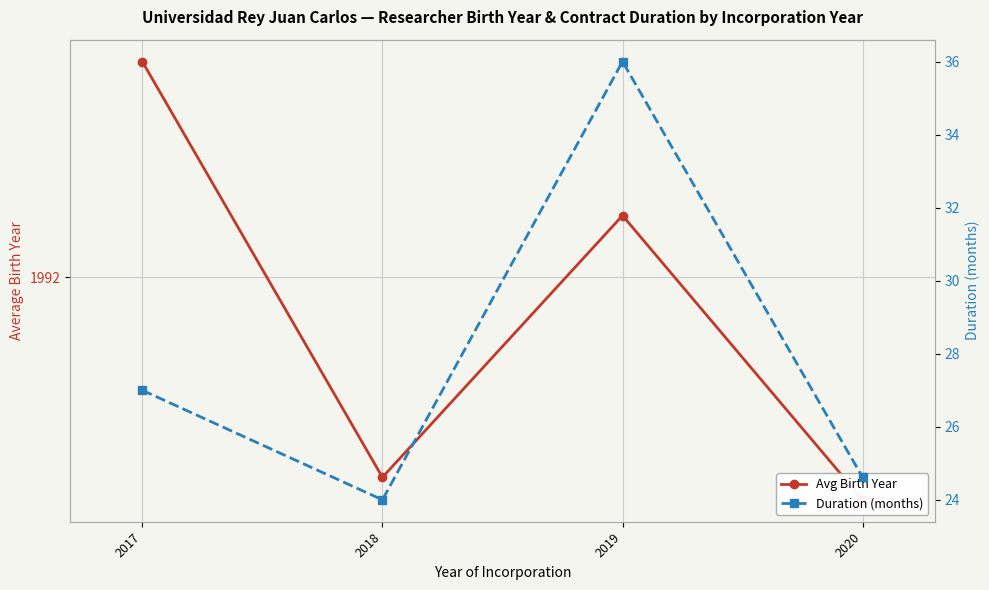

How many data points does each series have?

4